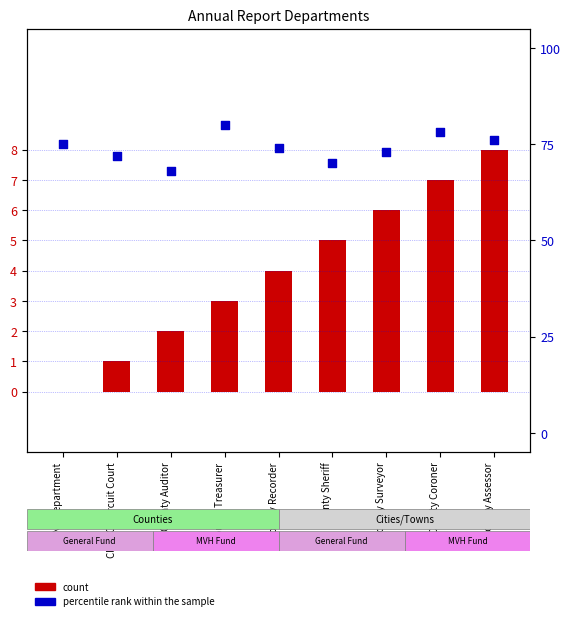

Which series reaches the minimum Y coordinate?

count